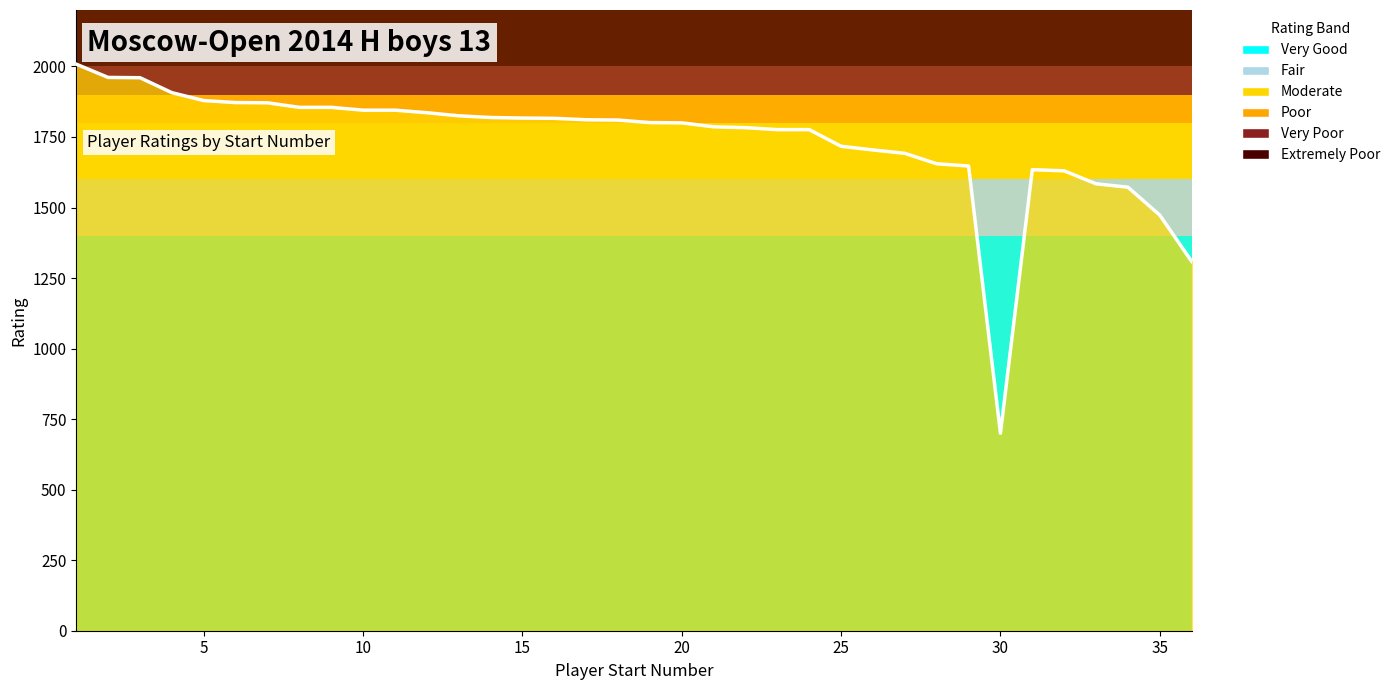

What is the maximum value shown in the chart?

2008